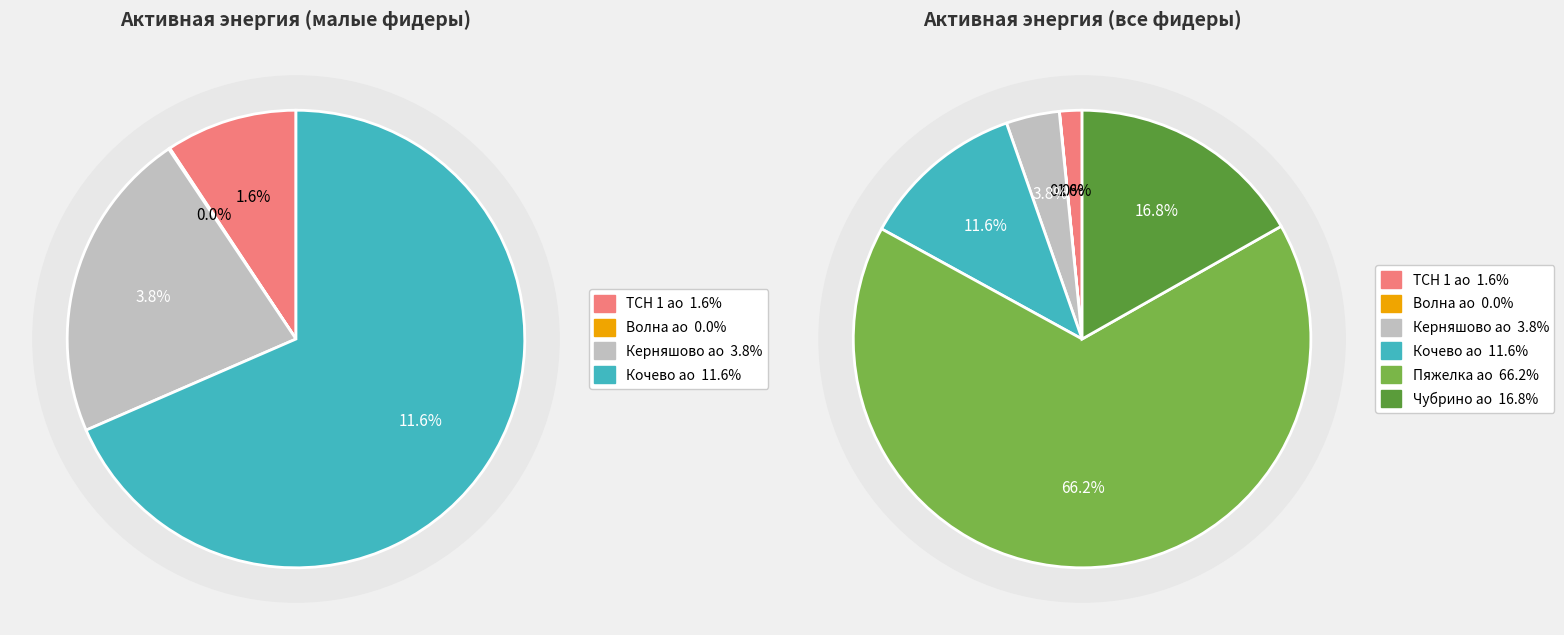

How many segments does this pie chart have?

6